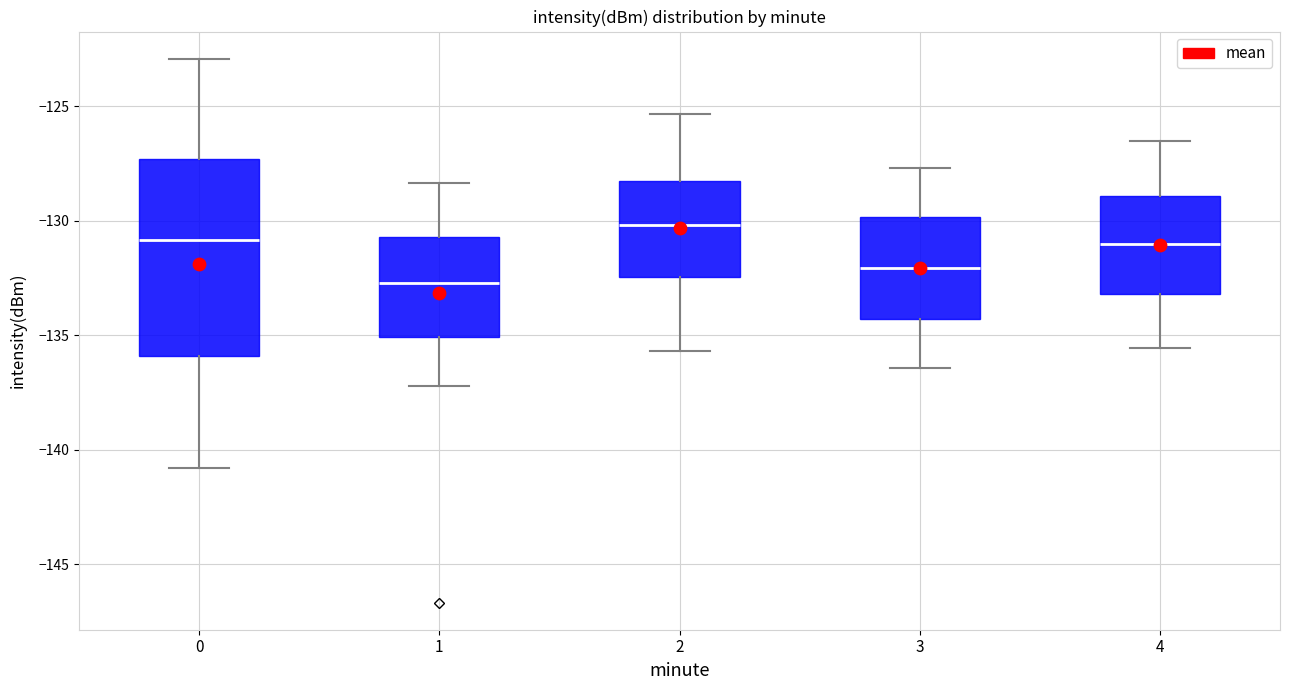

Which box's median line is the lowest?

1